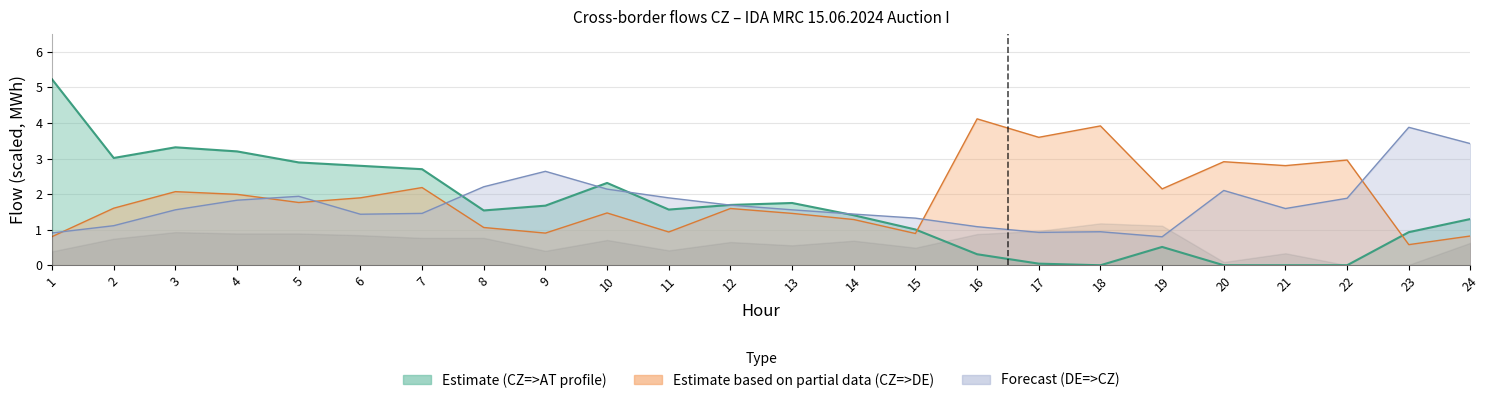

Is the value of CZ=>DE (profile) at 22 greater than the value of CZ=>AT (area) at 22?

Yes